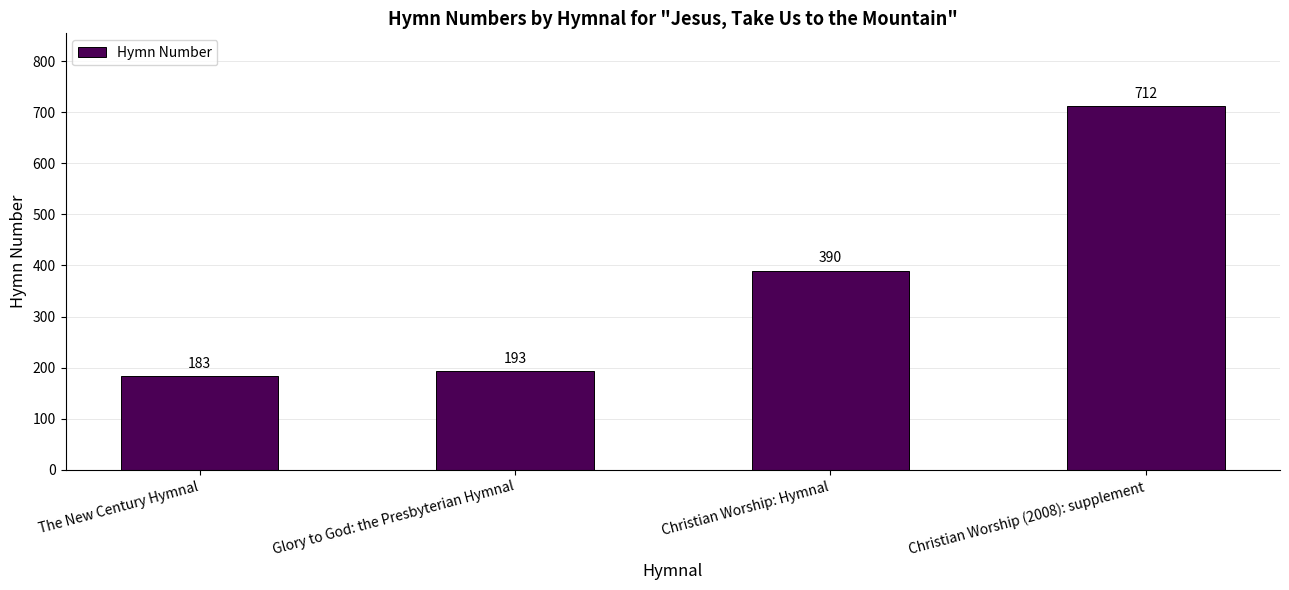

What is the label of the 1st bar from the left?

The New Century Hymnal